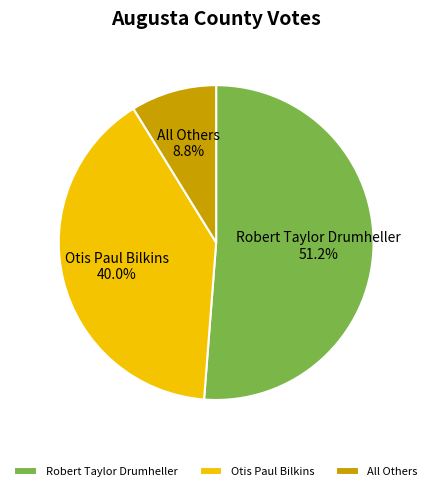

Which slice is the smallest?

All Others